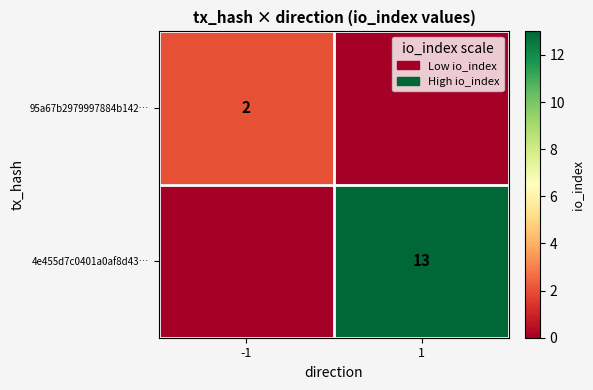

True or false: 4e455d7c0401a0af8d43… has a value of 4 at 1.

False